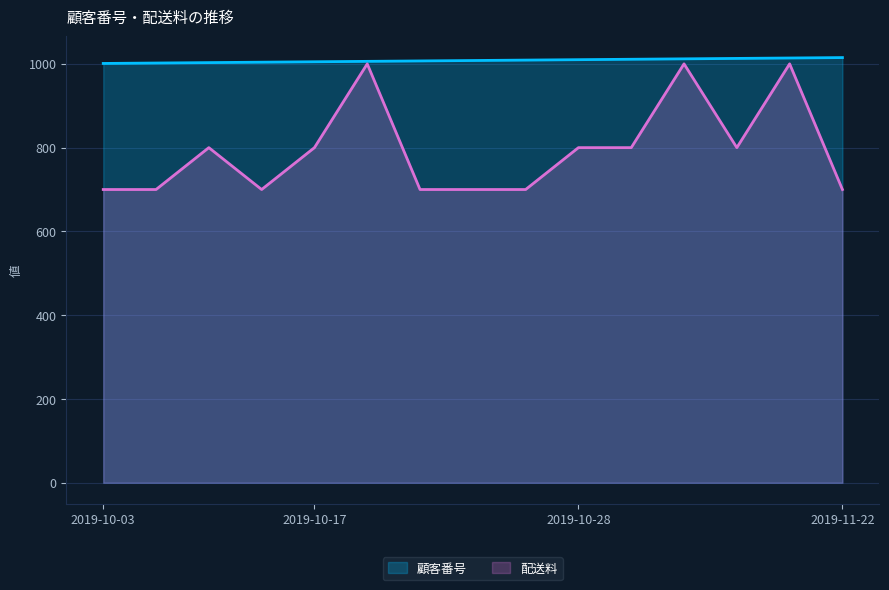

What position from the left is 2019-10-13?

3